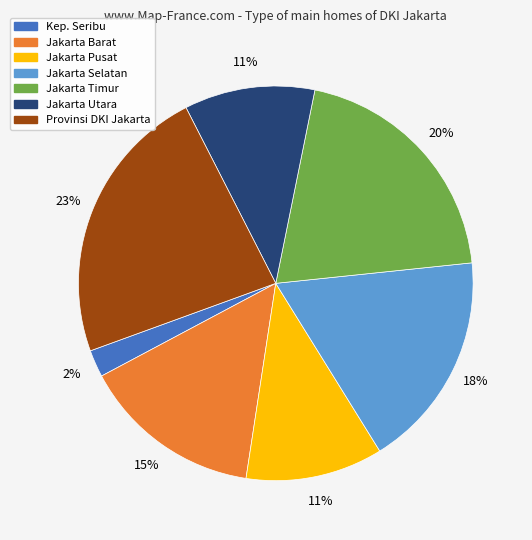

The Jakarta Selatan slice represents 18% of the pie. True or false?

True